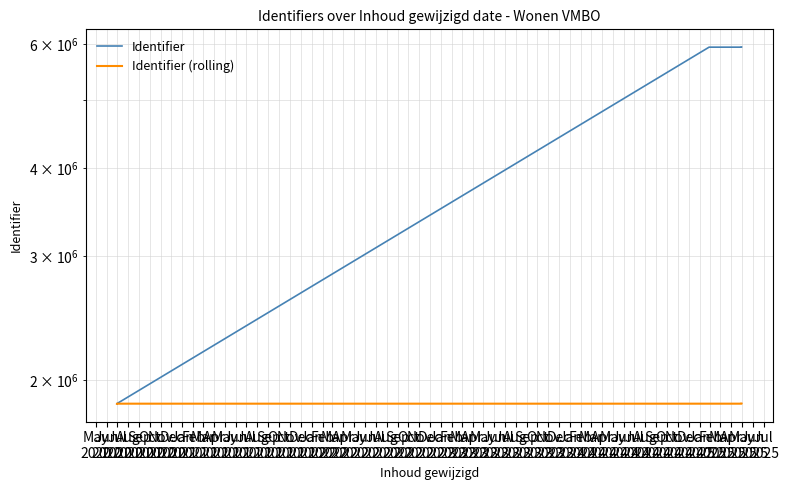

Which has a higher value, May
2020 or Aug
2020?

Aug
2020